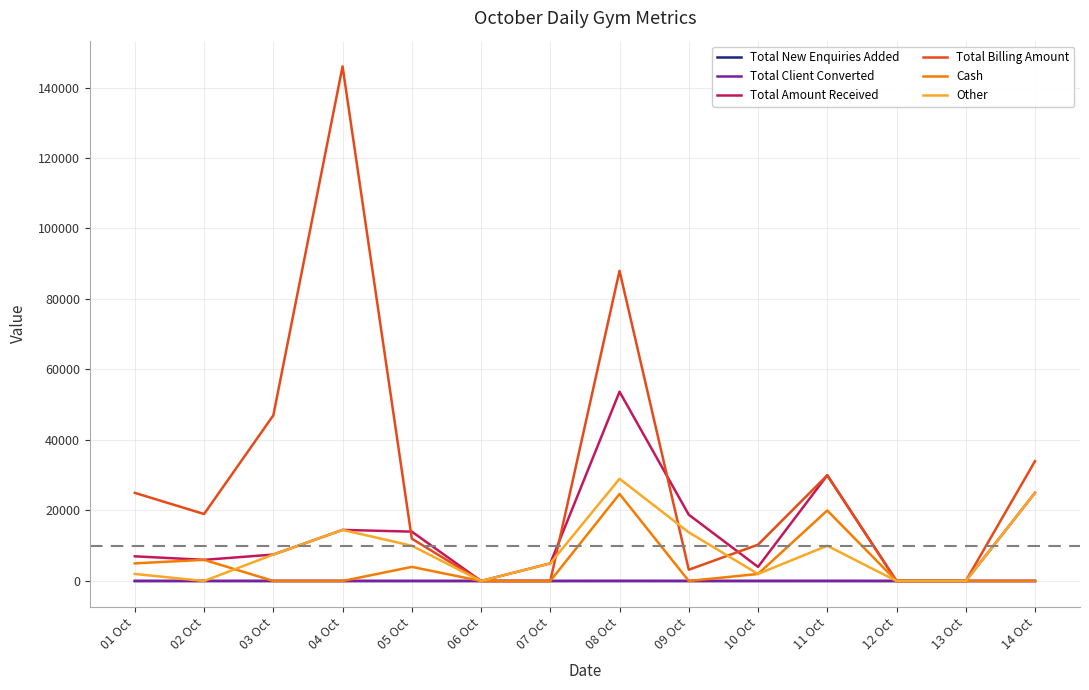

Which category has the highest value across all series?

04 Oct